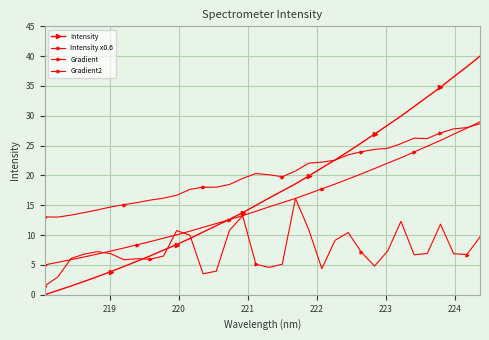

Reading left to right, what are all the values shown in this chart?

Intensity: 0.0	0.7	1.5	2.3	3.0	3.9	4.7	5.6	6.5	7.5	8.4	9.4	10.5	11.6	12.7	13.8	15.0	16.2	17.4	18.6	19.9	21.3	22.6	24.0	25.5	26.9	28.4	29.9	31.6	33.2	34.8	36.5	38.2	40.0
Intensity x0.6: 5.0	5.4	5.9	6.4	6.8	7.3	7.8	8.4	8.9	9.5	10.1	10.7	11.3	11.9	12.6	13.3	14.0	14.7	15.4	16.2	16.9	17.8	18.6	19.4	20.3	21.2	22.1	23.0	23.9	24.9	25.9	26.9	27.9	29.0
Gradient: 13.1	13.0	13.4	13.8	14.2	14.7	15.1	15.5	15.9	16.2	16.7	17.7	18.0	18.0	18.5	19.5	20.3	20.1	19.8	20.7	22.1	22.2	22.6	23.5	24.0	24.4	24.6	25.3	26.3	26.2	27.1	27.8	28.0	28.7
Gradient2: 1.5	3.0	6.1	6.8	7.2	6.9	5.9	6.0	6.0	6.5	10.8	10.0	3.5	4.0	10.8	13.2	5.1	4.6	5.1	16.2	11.0	4.4	9.1	10.4	7.1	4.8	7.4	12.3	6.7	6.9	11.8	6.9	6.7	9.7